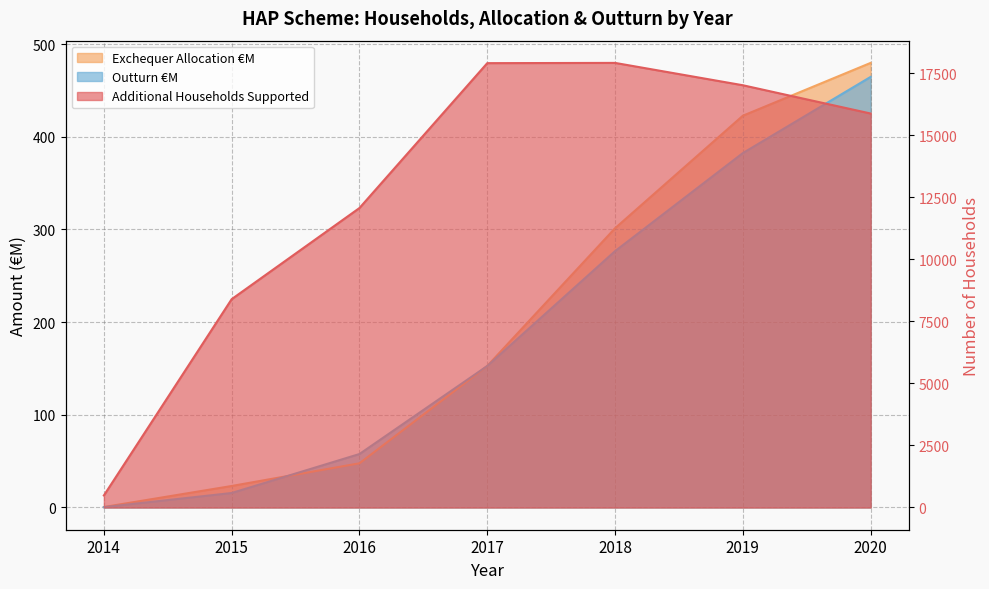

True or false: Outturn €M has more than 1 points higher than both neighbors.

False